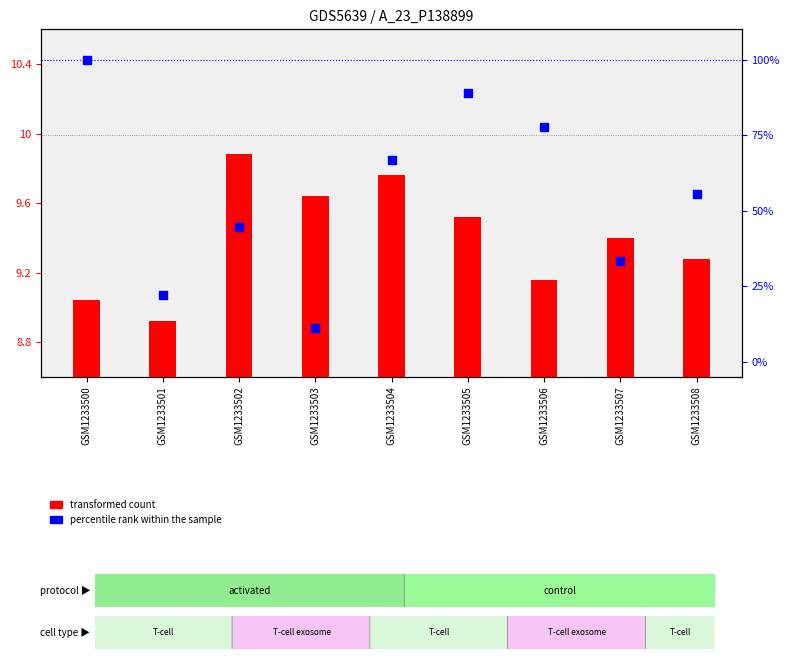

Is the value of percentile rank within the sample at GSM1233508 greater than the value of transformed count at GSM1233504?

Yes